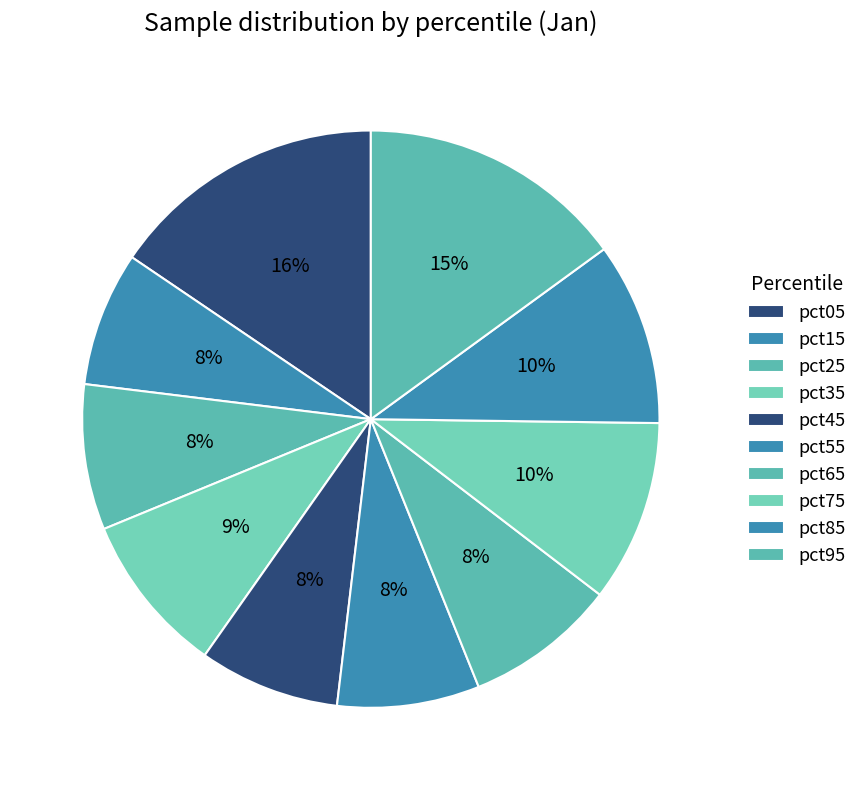

Combined, do pct45 and pct25 account for over 50%?

No